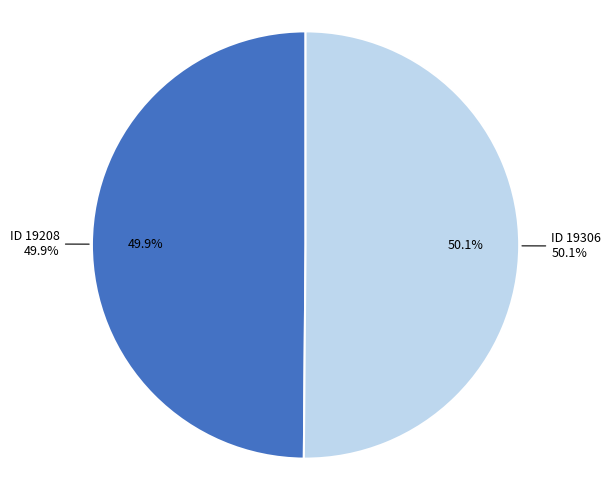

How many segments does this pie chart have?

2